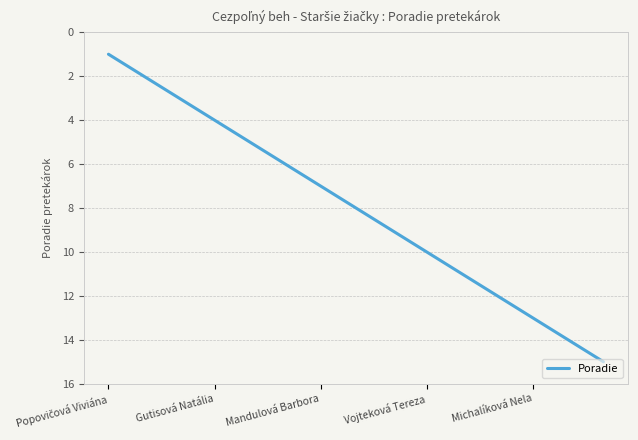

What is the maximum value shown in the chart?

15